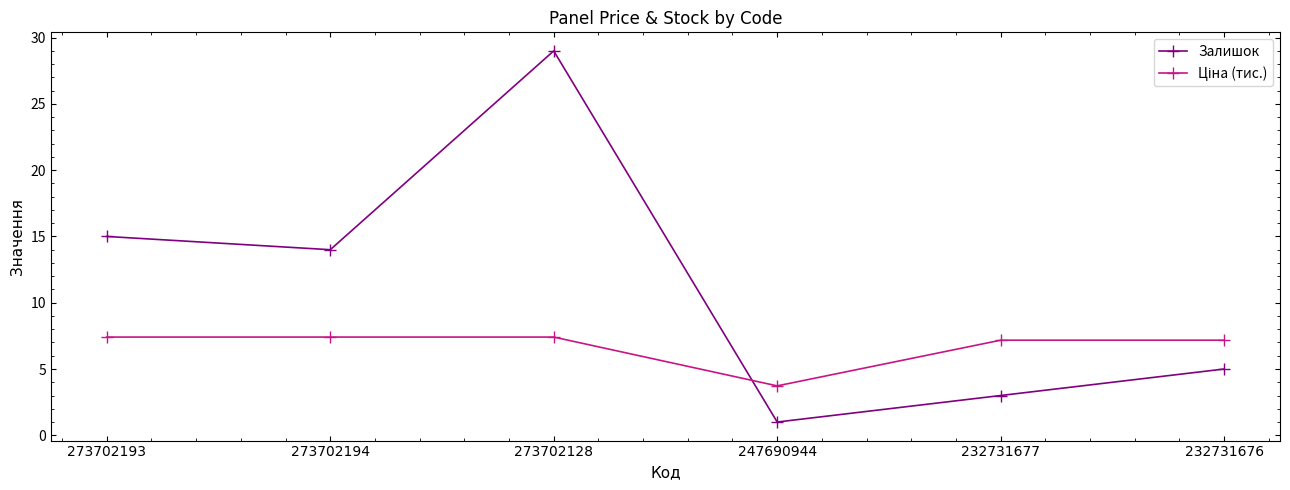

What is the spread (max minus min) of values at 247690944?

2.7